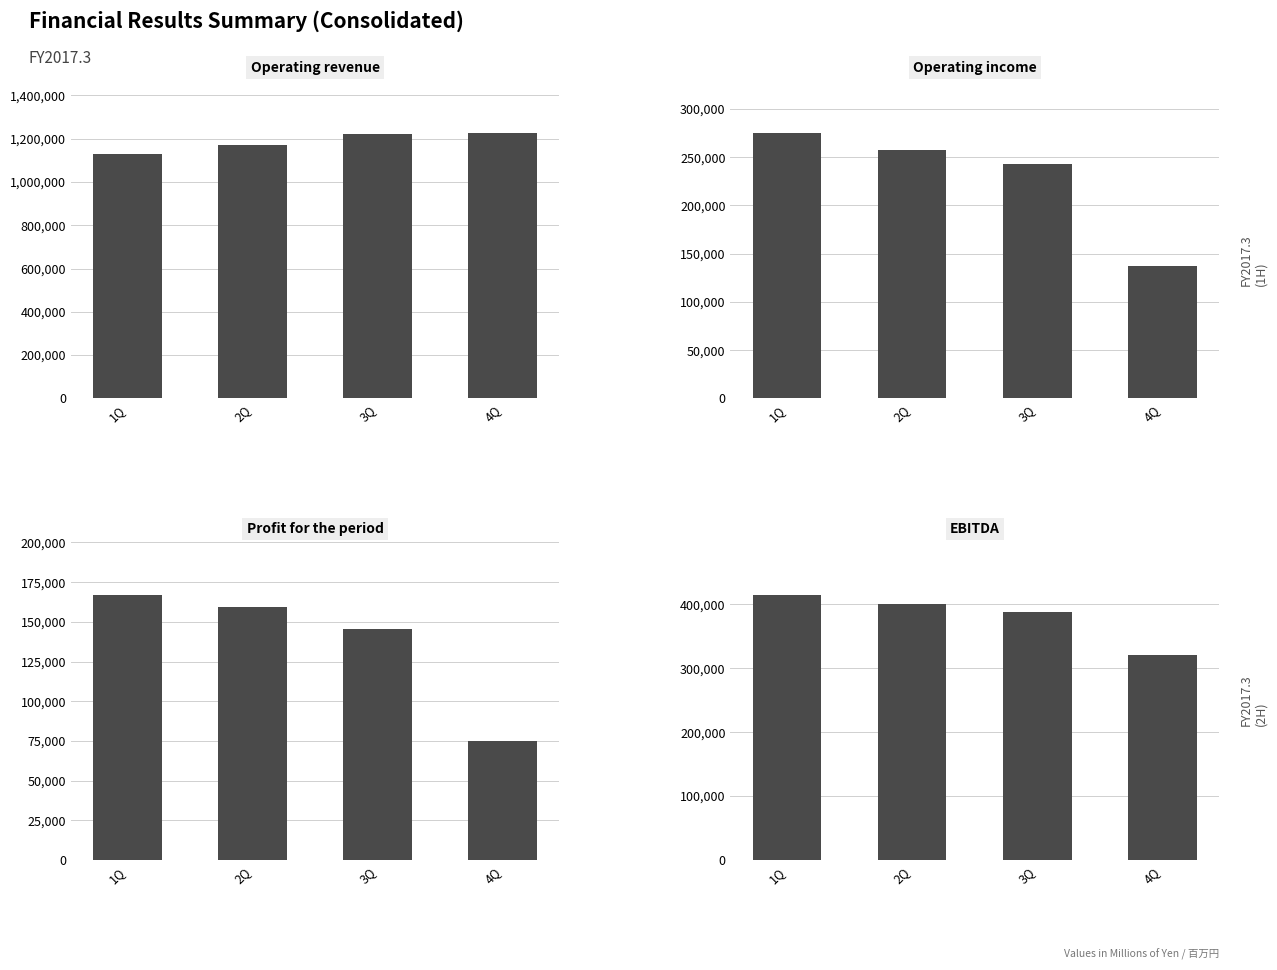

Which category has the highest value in the Operating revenue series?

4Q